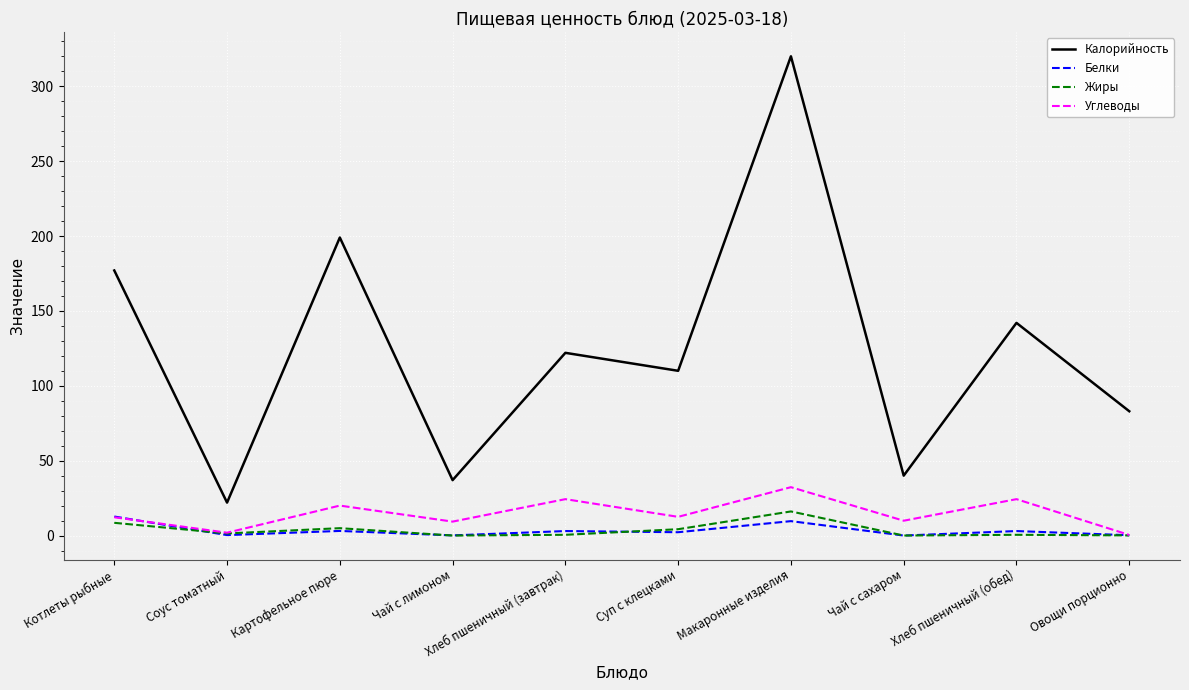

True or false: Калорийность and Углеводы intersect in this chart.

False